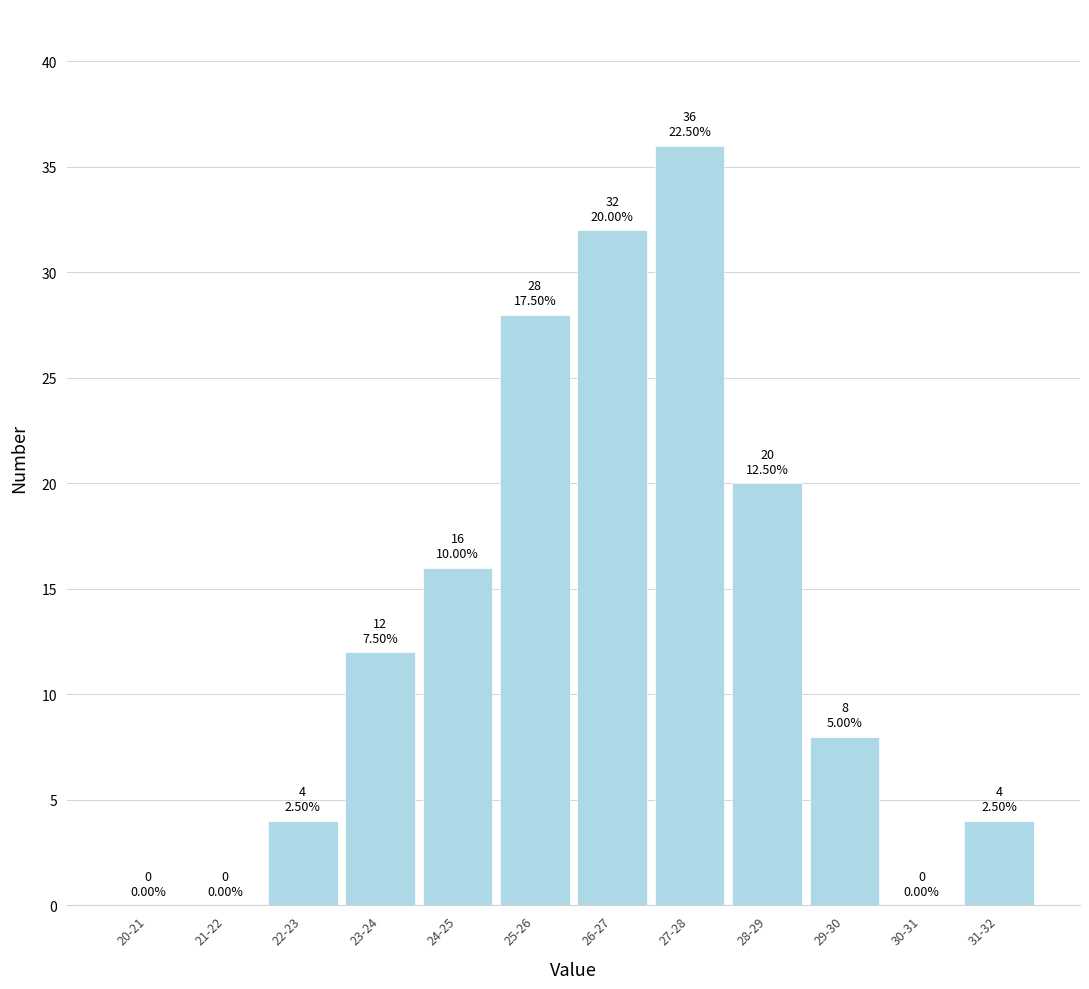

Reading left to right, transcribe all the data shown in this chart.

20-21=0	21-22=0	22-23=4	23-24=12	24-25=16	25-26=28	26-27=32	27-28=36	28-29=20	29-30=8	30-31=0	31-32=4